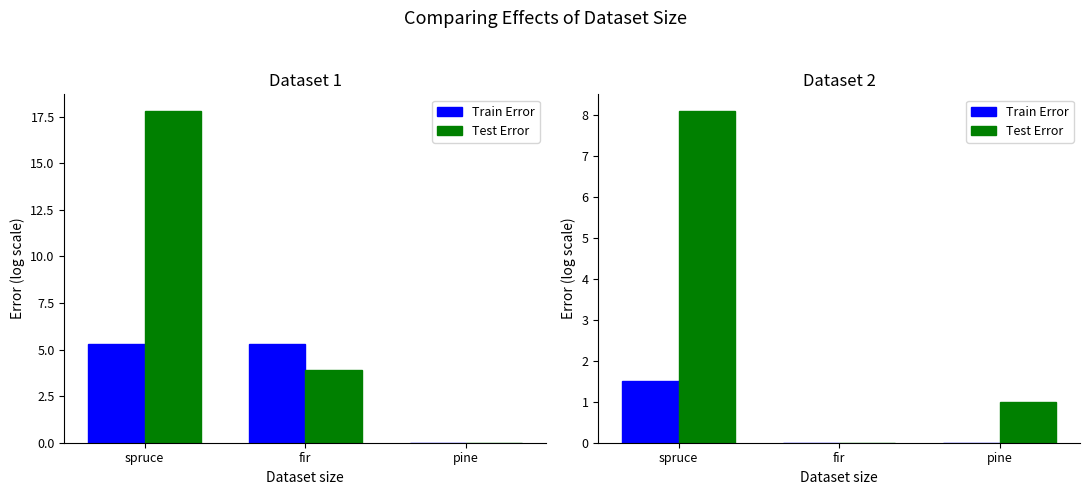

The value of Test Error at pine is 1.3. True or false?

False